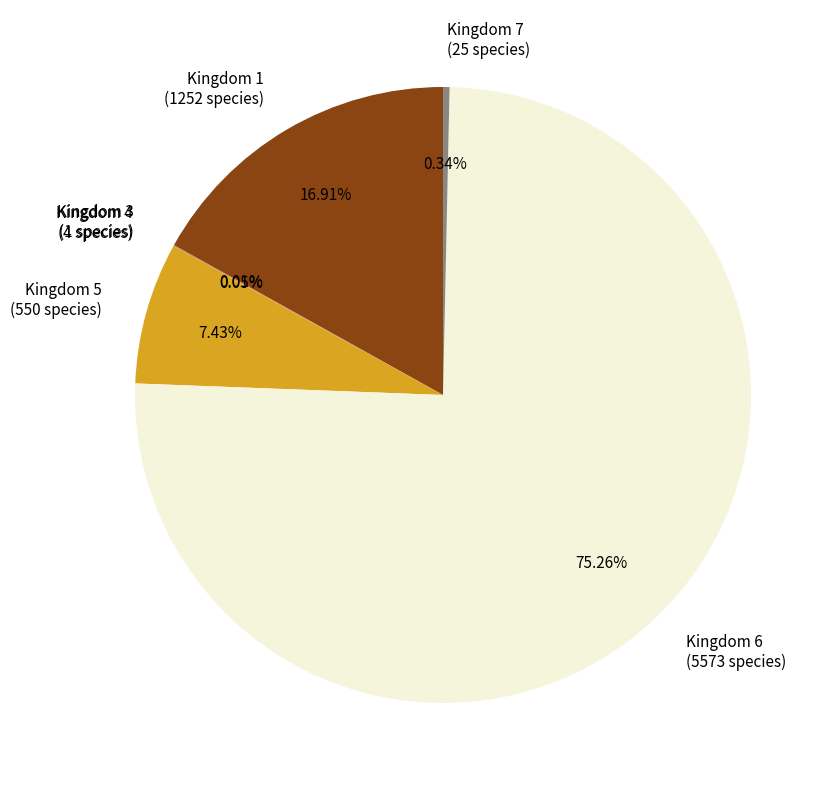

Do Kingdom 7 (25 species) and Kingdom 5 (550 species) together represent more than half of the pie?

No